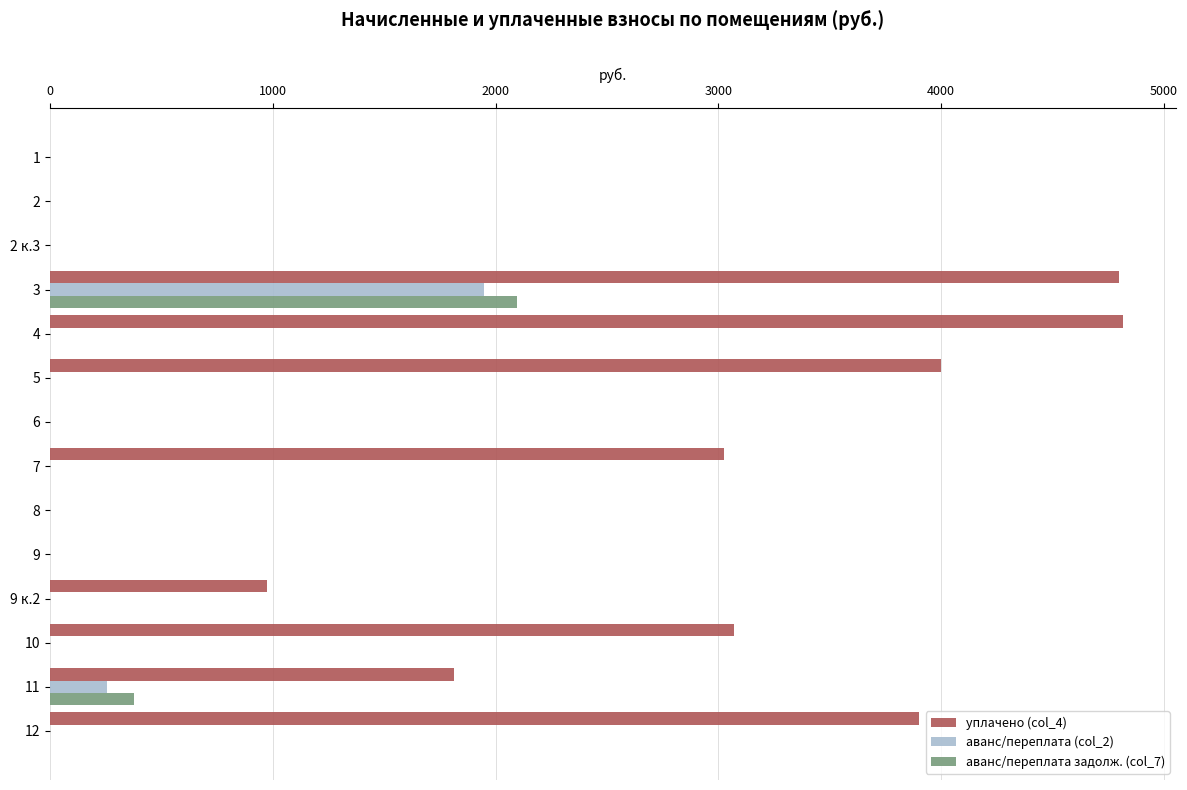

How many data points in аванс/переплата (col_2) are above 0?

2